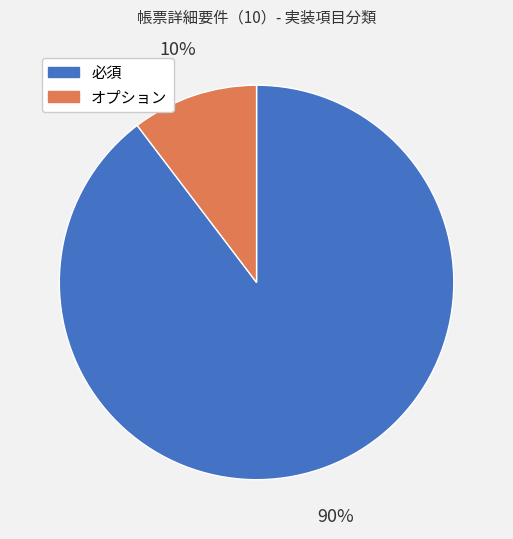

Count the number of slices in the pie.

2